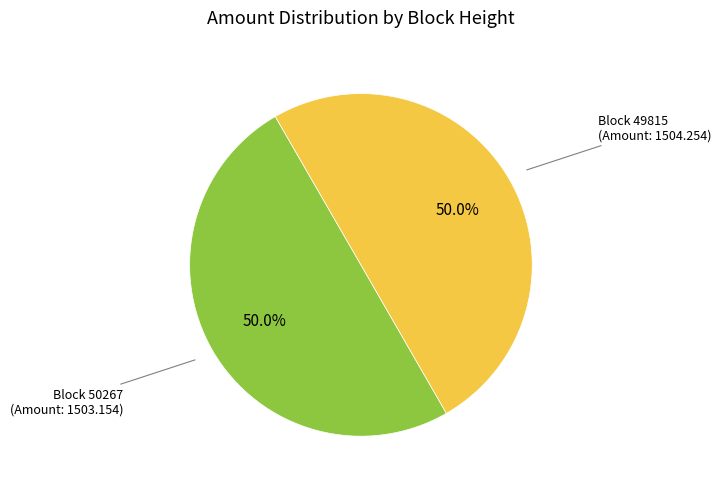

What is the largest slice in the pie chart?

49815